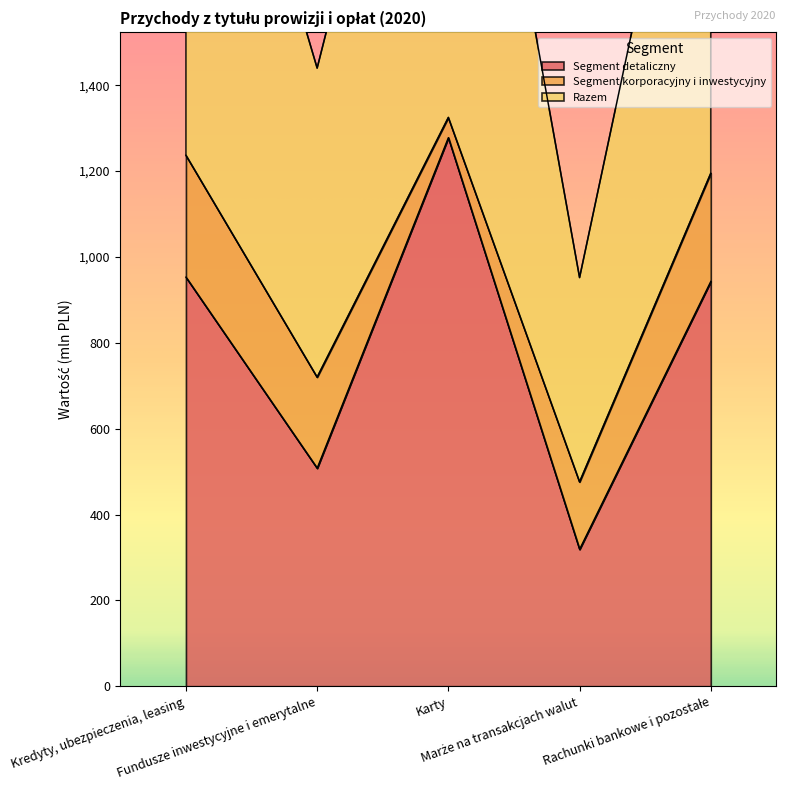

True or false: Razem and Segment detaliczny intersect in this chart.

False